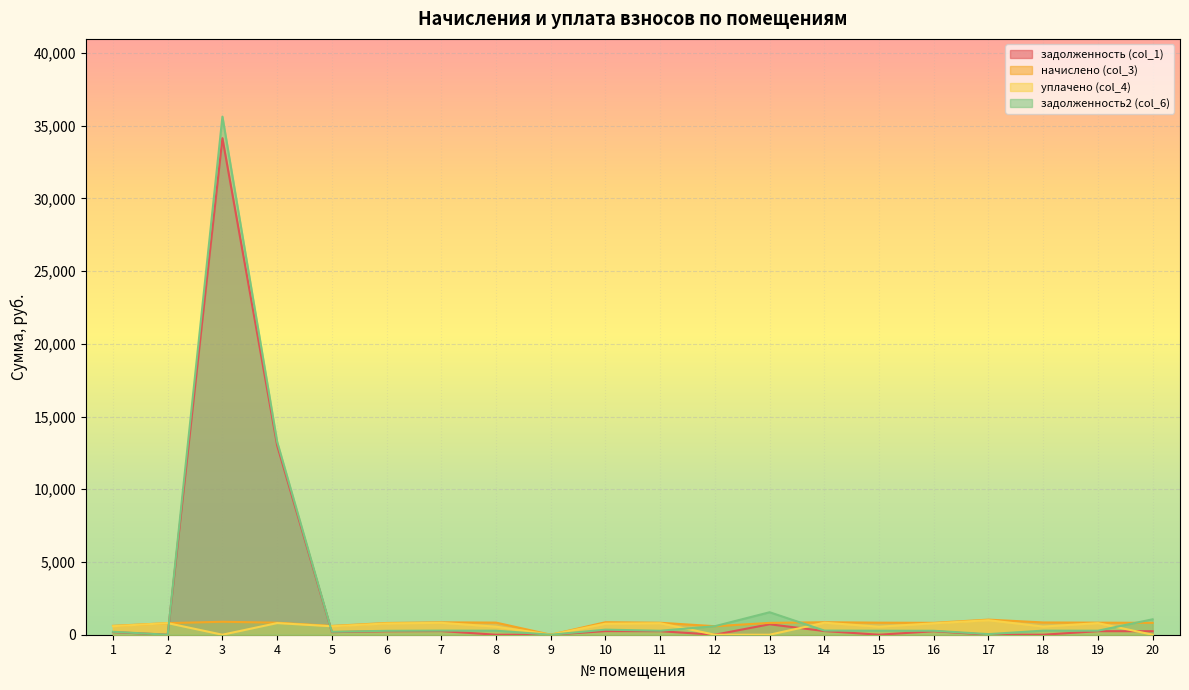

What is the value of the уплачено (col_4) point at the 8th from the left?

555.6